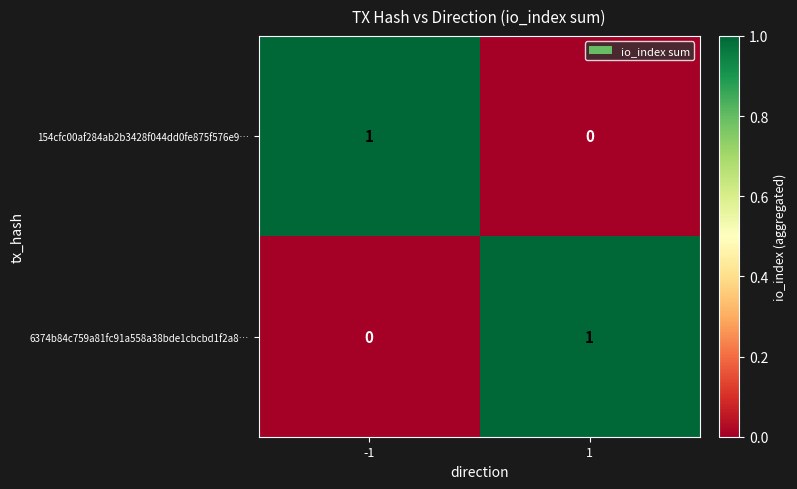

What is the total value across all series at -1?

1